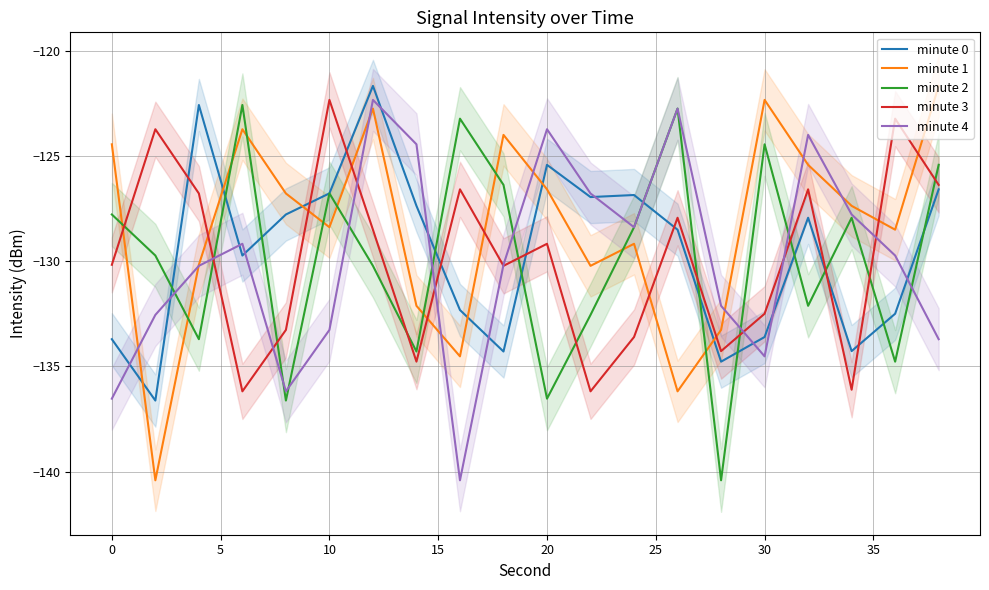

What are all the series names shown in the legend?

minute 0, minute 1, minute 2, minute 3, minute 4